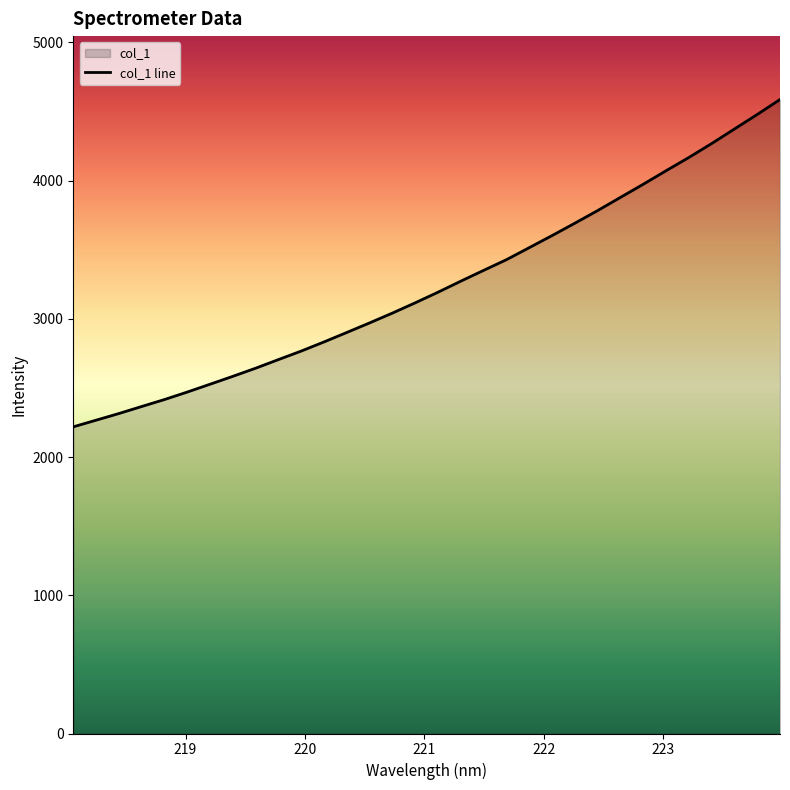

What is the difference between the maximum and minimum values?

2368.3